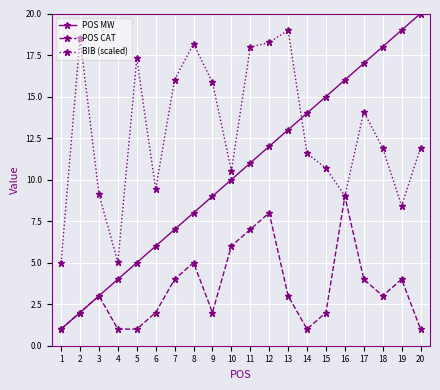

What is the minimum value for POS CAT?

1.0